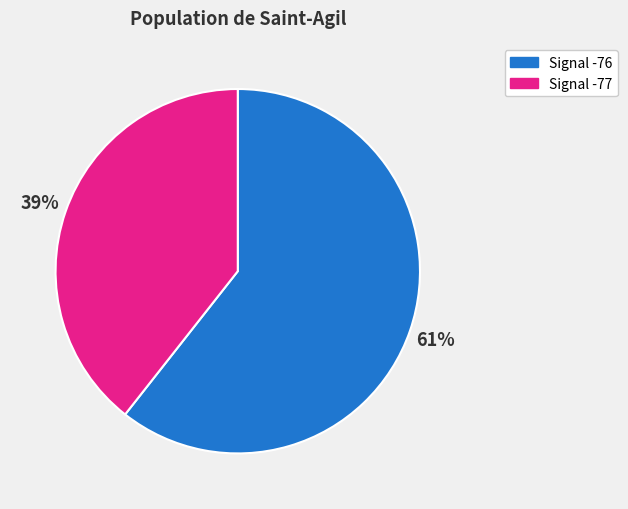

Does any single category account for the majority?

Yes